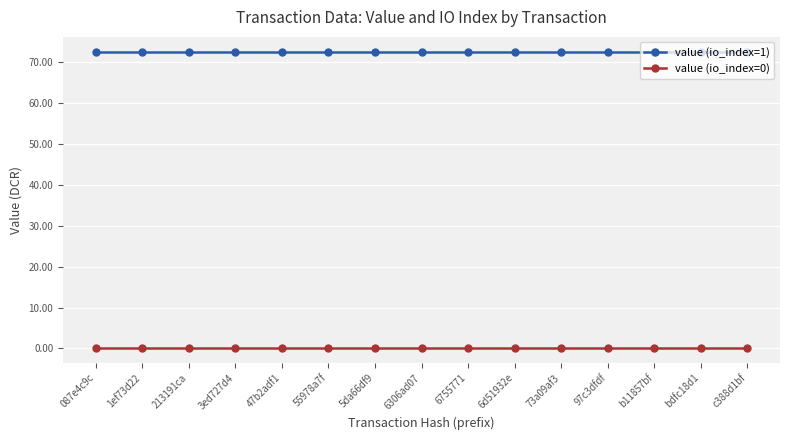

True or false: value (io_index=0) has a value of 0.1 at 213191ca.

True